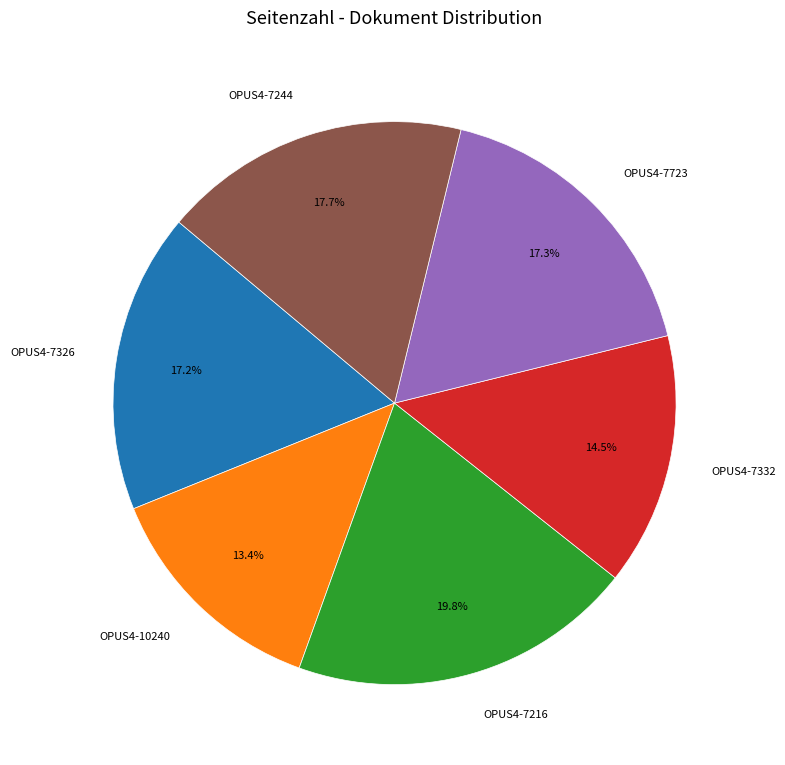

What is the ratio of the value at OPUS4-7216 to the value at OPUS4-10240?

1.5